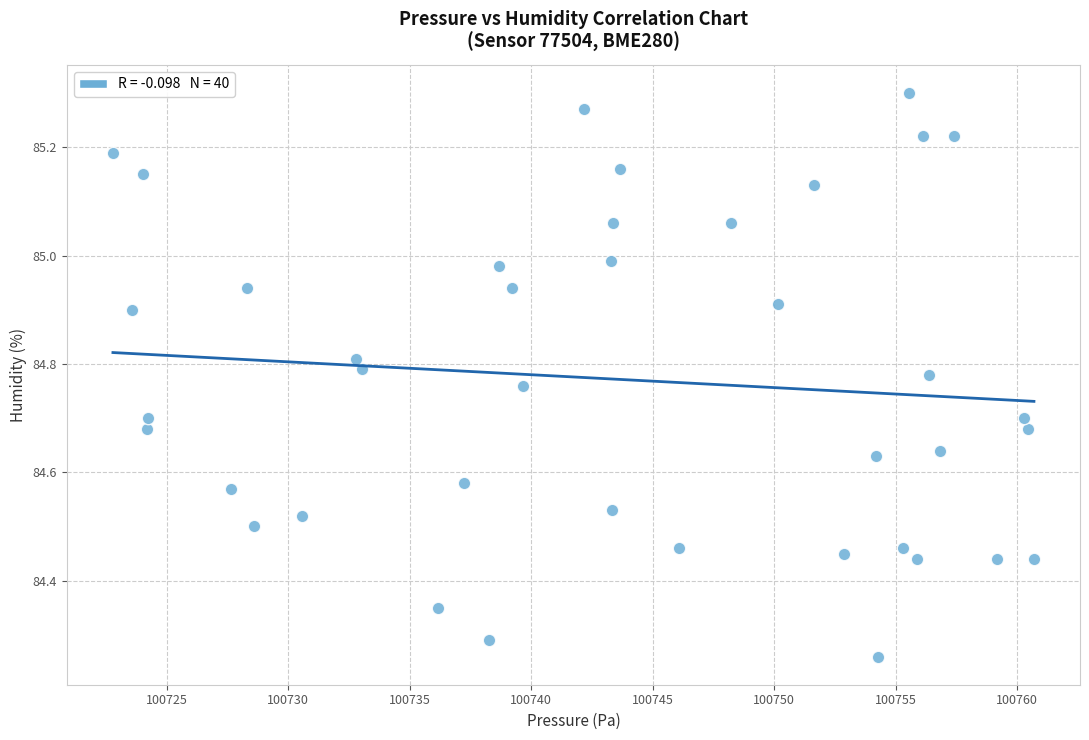

What is the range of X values (max minus min)?

37.9